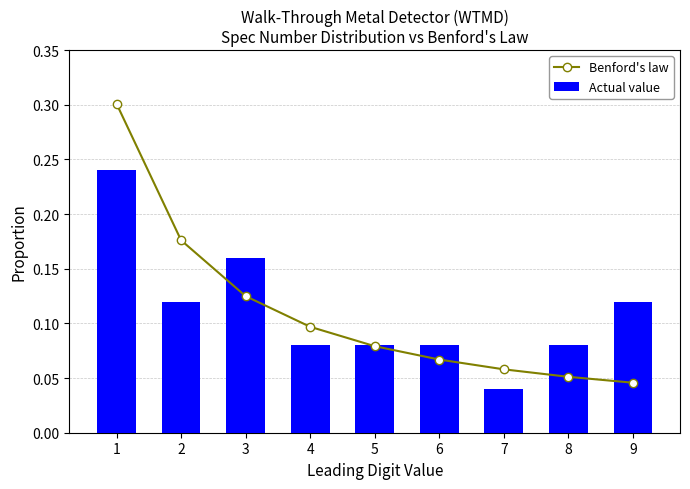

How many data points does each series have?

9